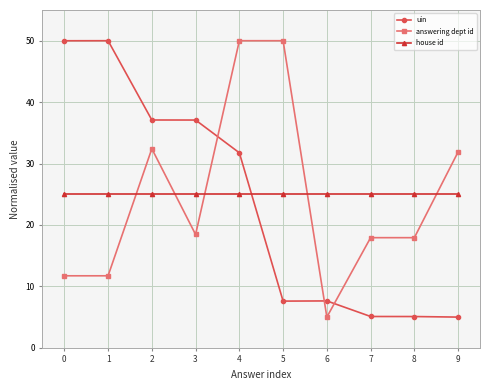

What is the value of the answering dept id point at the 7th from the left?

5.0